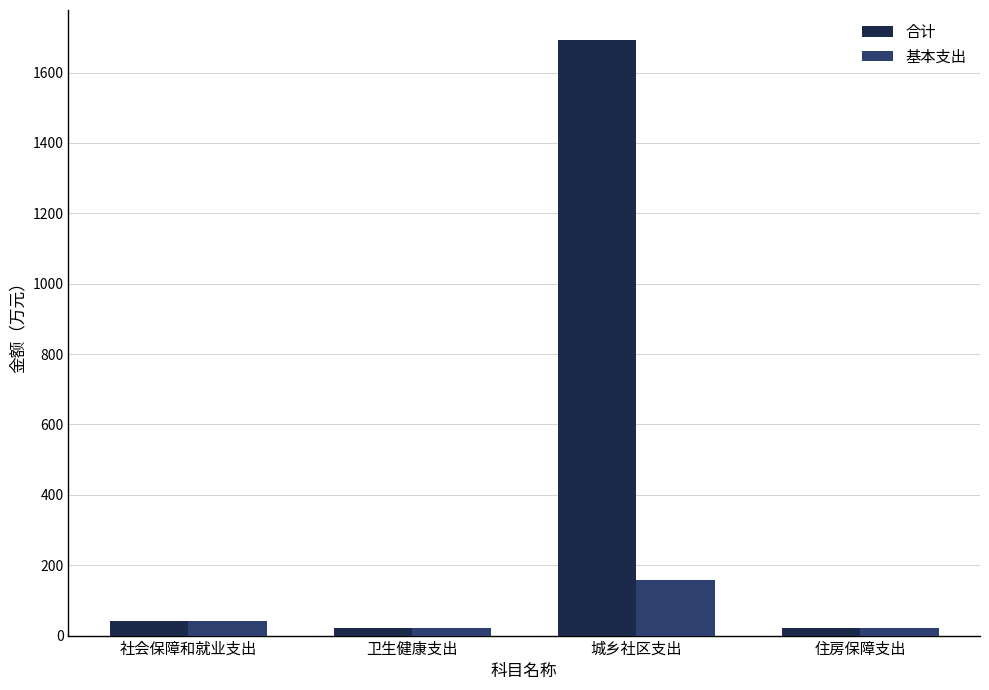

Does the chart contain any negative values?

No